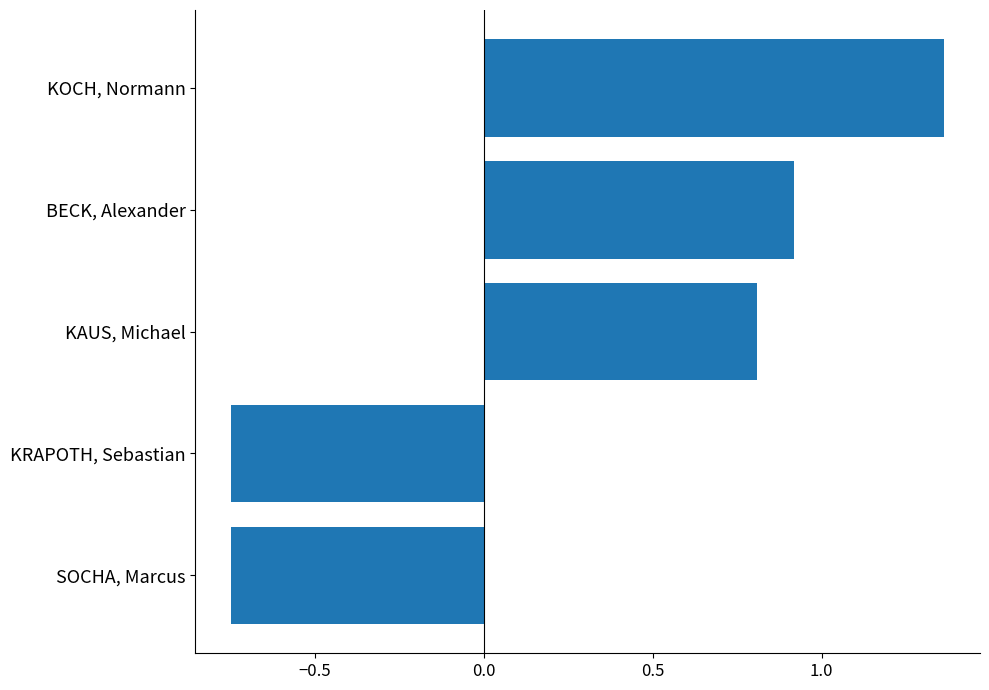

What is the change in value from KAUS, Michael to BECK, Alexander?

+0.1